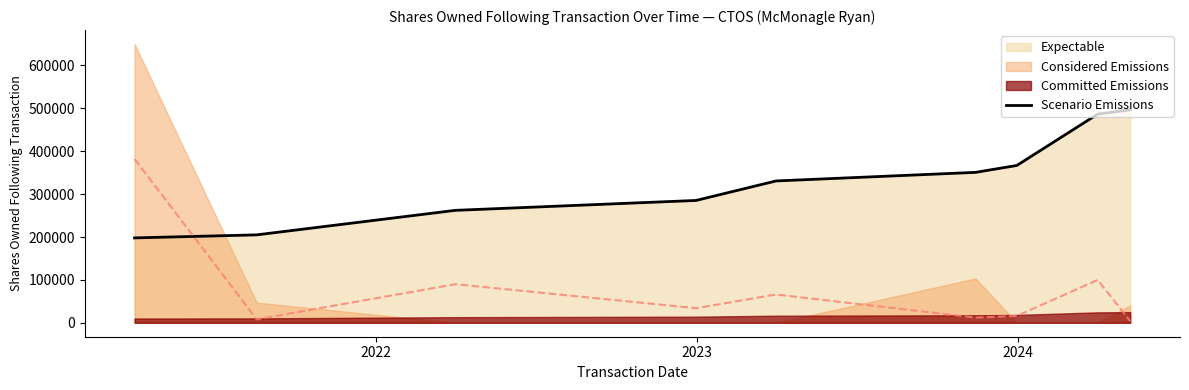

True or false: the data has more than 1 interior local peaks.

False